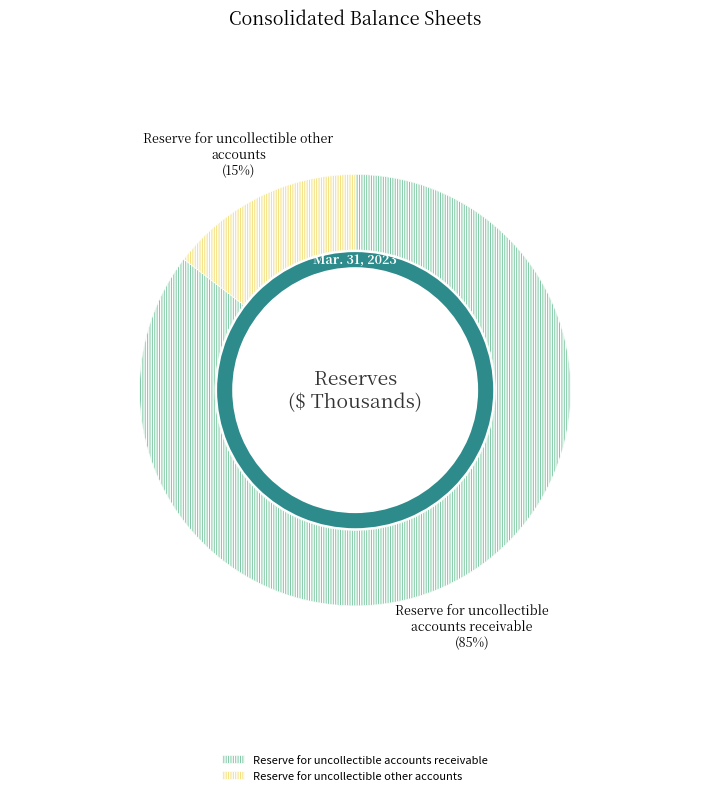

Is the sum of Reserve for uncollectible accounts receivable and Reserve for uncollectible other accounts greater than half?

Yes